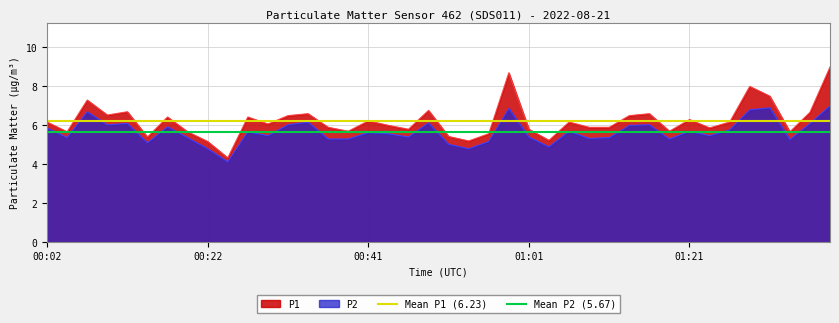

The value of P2 at 01:01 is 9.5. True or false?

False